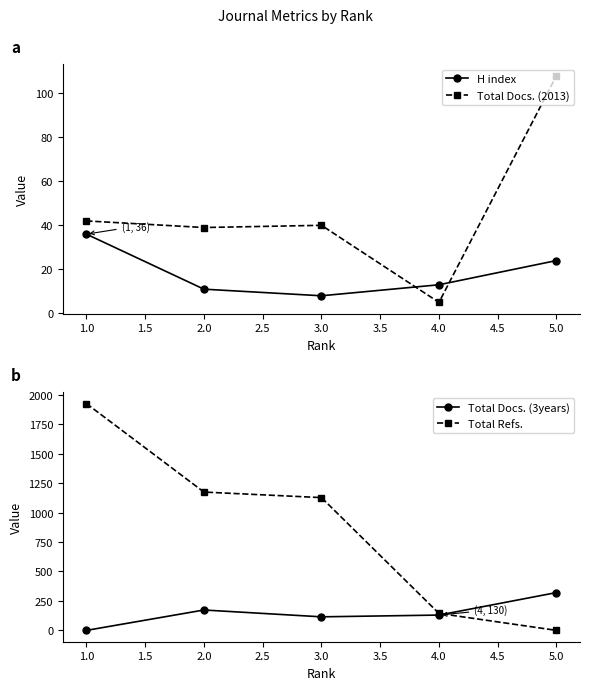

List the series in order of their peak value, highest first.

Total Refs., Total Docs. (3years), Total Docs. (2013), H index